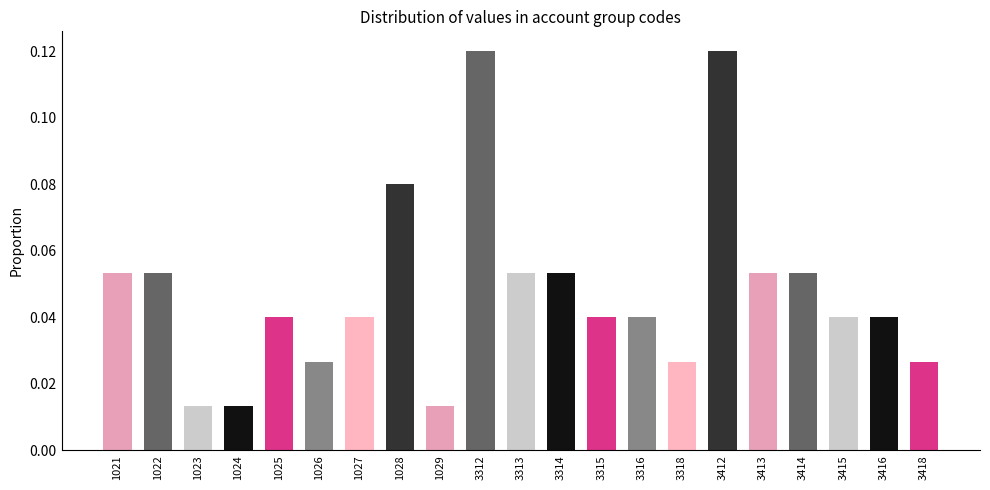

Is it true that the value at 3414 is 0.0?

False